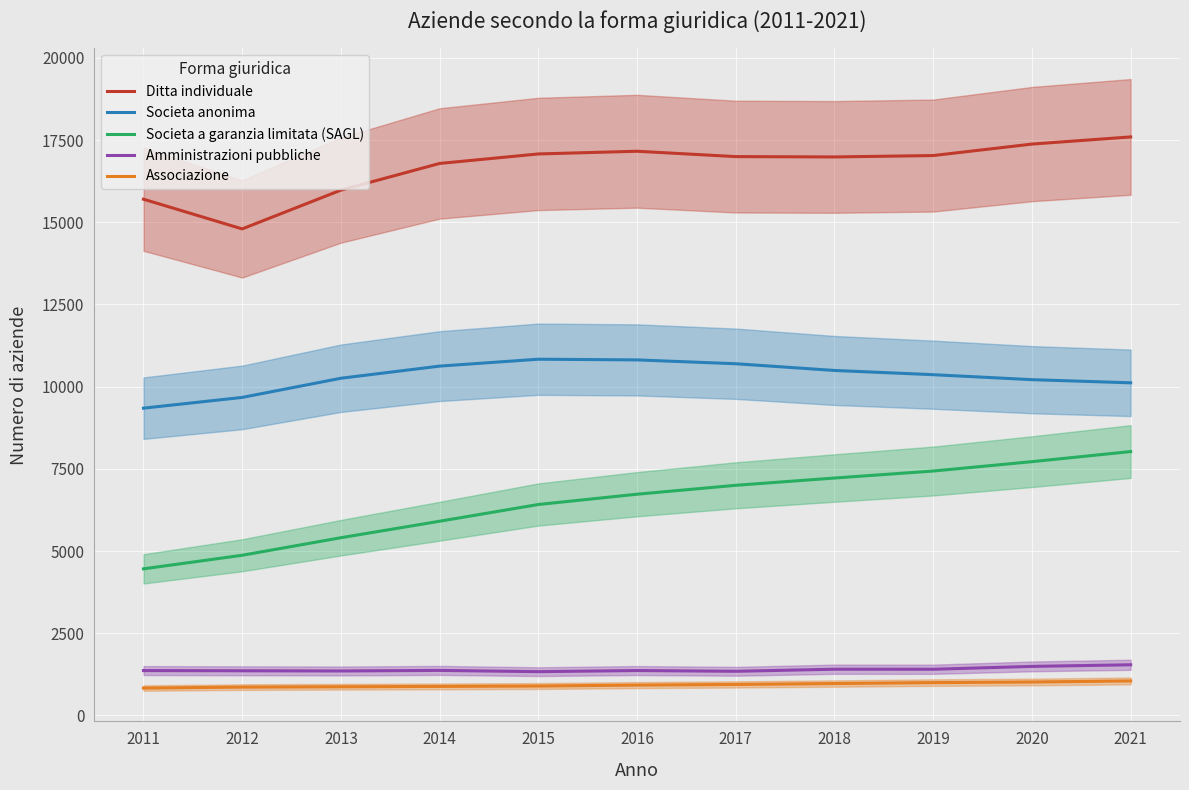

What value does the Societa a garanzia limitata (SAGL) series have at 2016, to the nearest 50?

6750